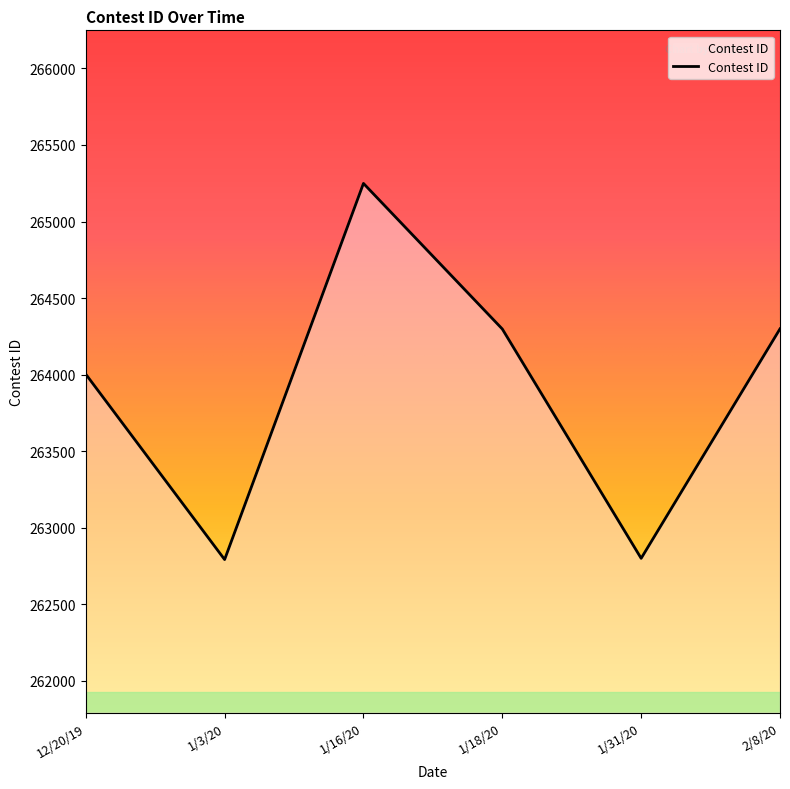

Count the number of data series in this chart.

1